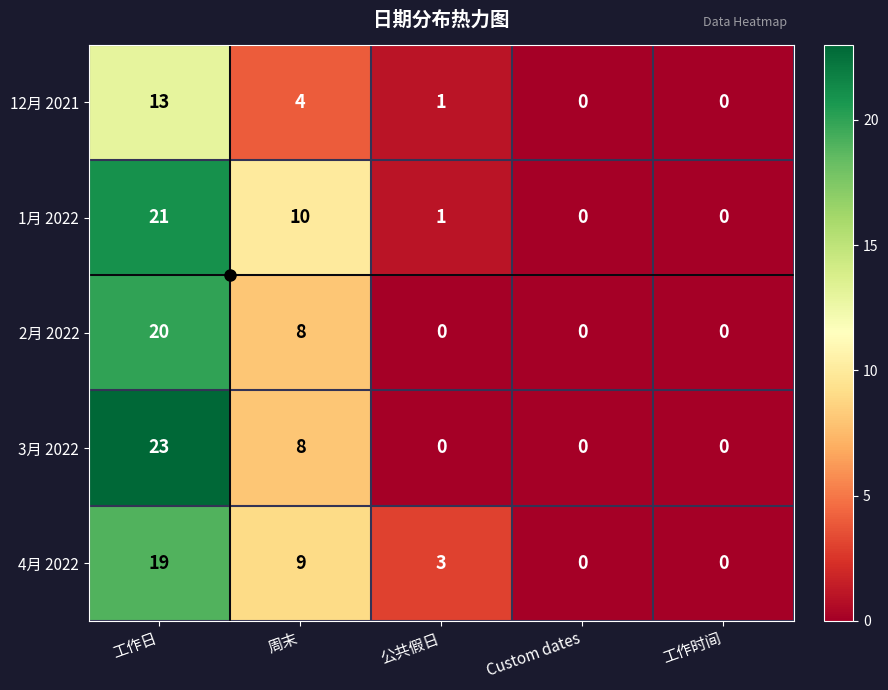

Rank the series by their maximum value, from lowest to highest.

12月 2021, 4月 2022, 2月 2022, 1月 2022, 3月 2022